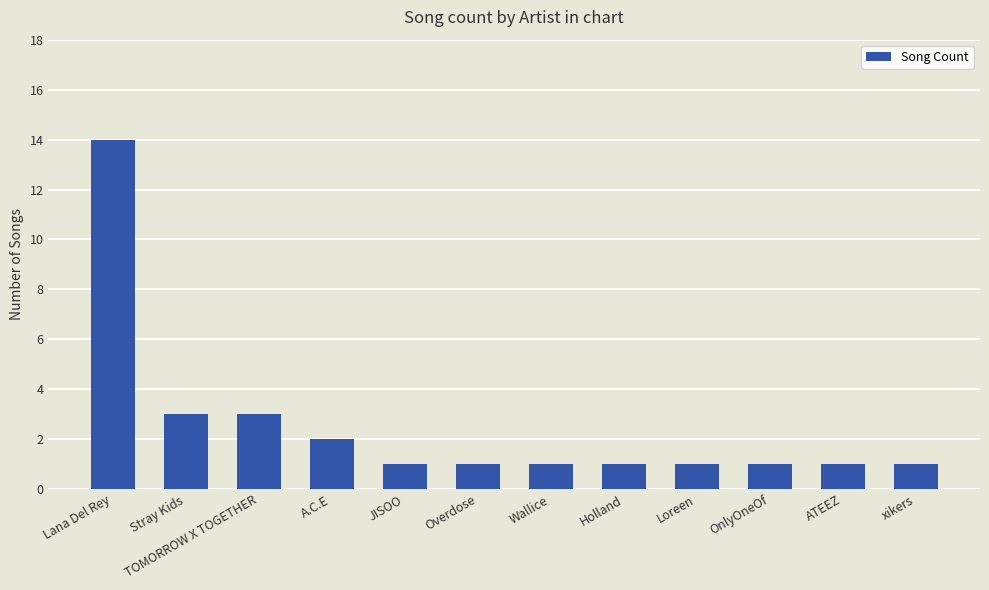

Approximately how many times larger is the value at Overdose compared to ATEEZ?

1.0